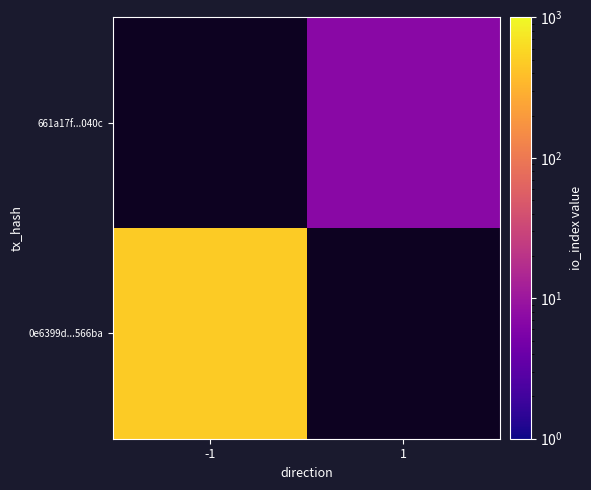

How many series are shown in this chart?

2